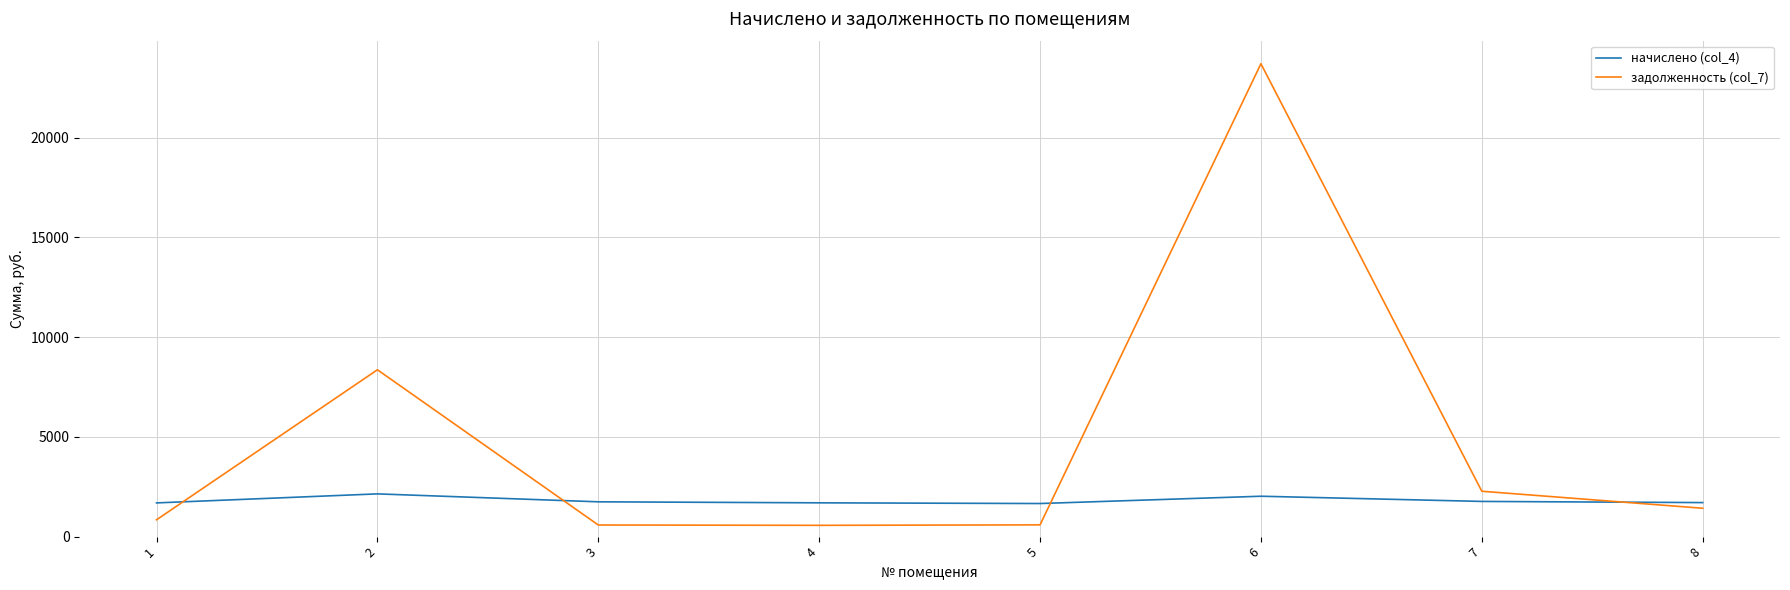

At which category is the sum across all series the highest?

6